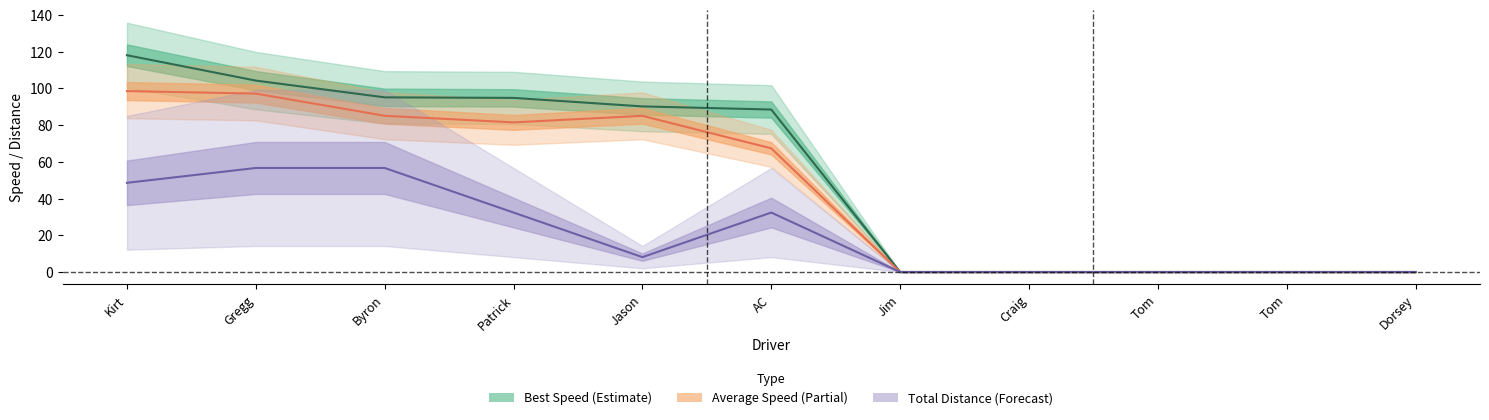

At which label does Total Distance reach its peak?

Gregg